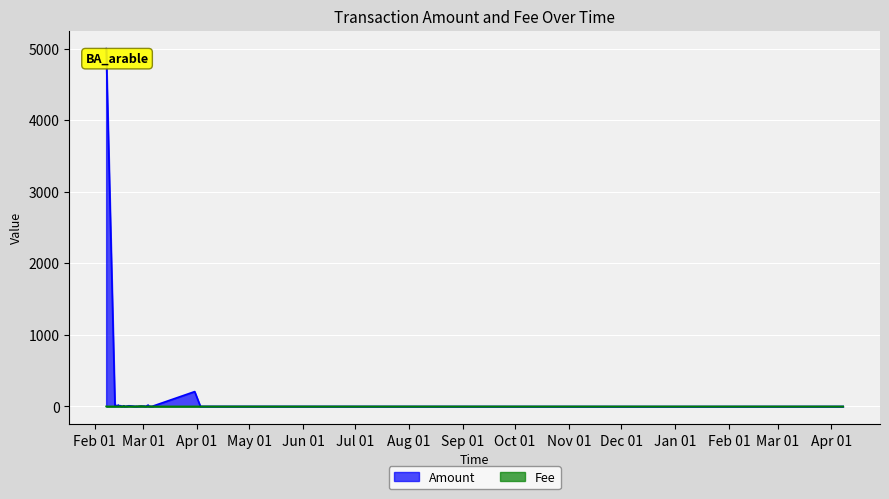

What is the value of the Amount point at the 9th from the left?

3.0